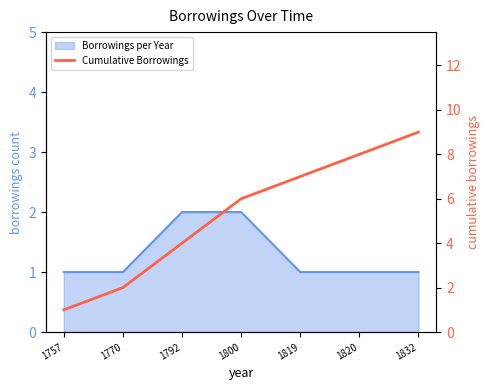

Rank the categories by value from highest to lowest.

1832, 1820, 1819, 1800, 1792, 1770, 1757